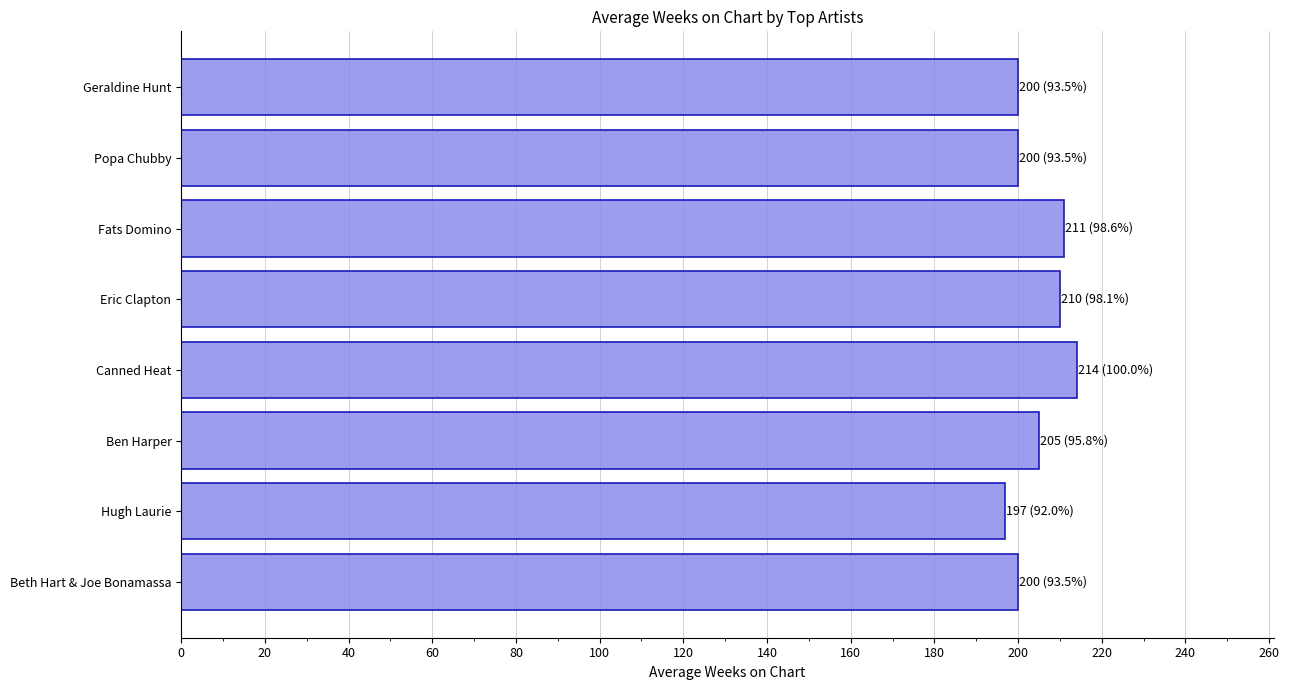

What is the minimum value shown in the chart?

196.9